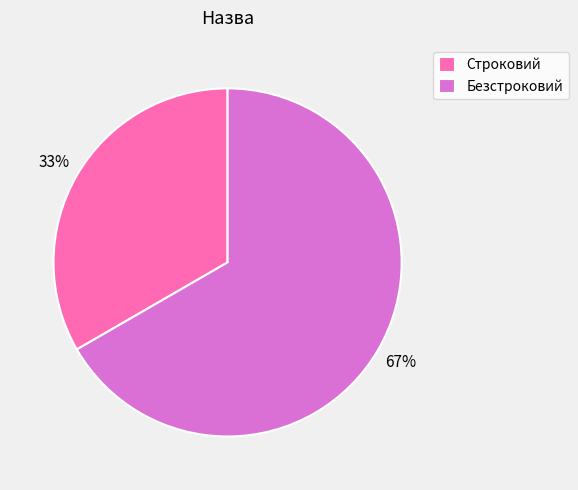

Combined, do Безстроковий and Строковий account for over 50%?

Yes